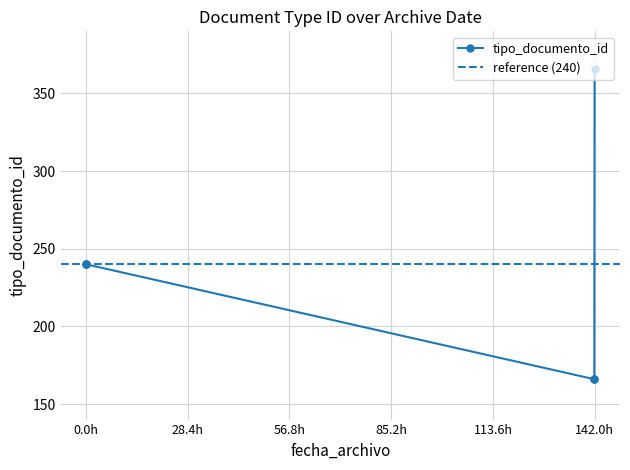

The chart shows a value of 366 at 2021-05-11 15:10:11. True or false?

True